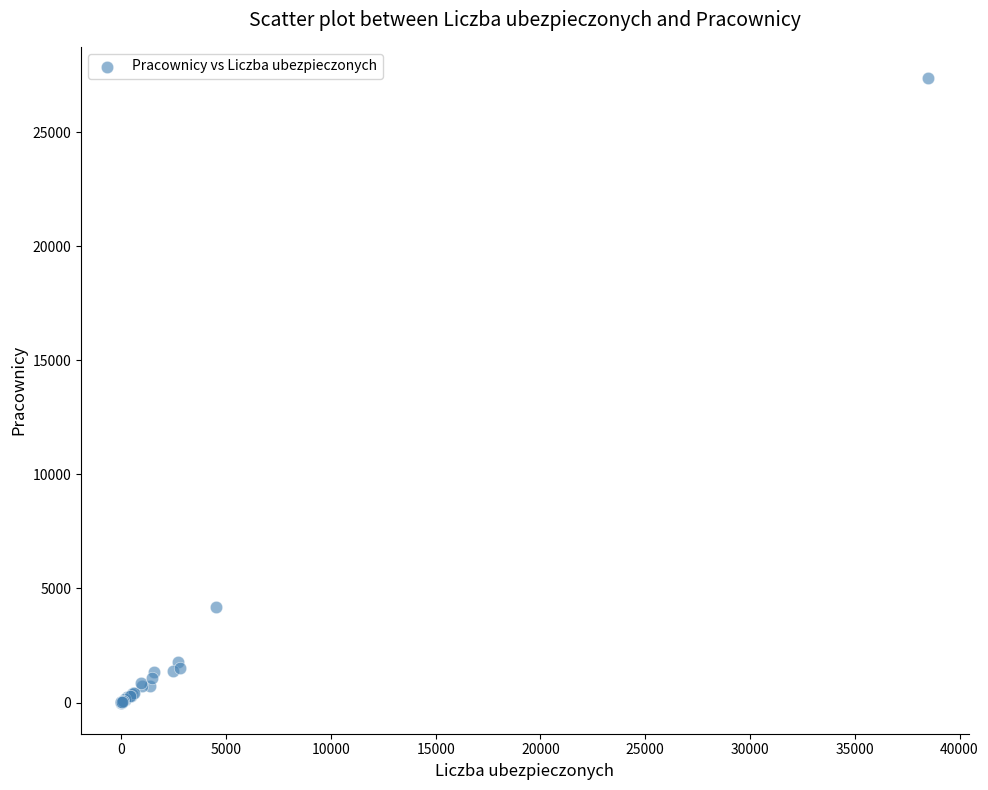

What Y value in the scatter plot is closest to 13687?

4201